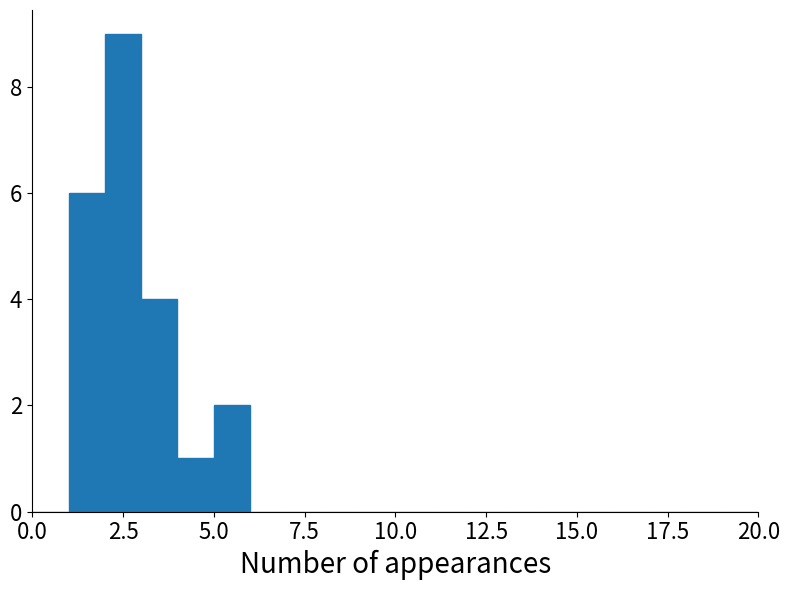

Read against the x-axis, roughly where is the centre of the tallest bar?

2.5